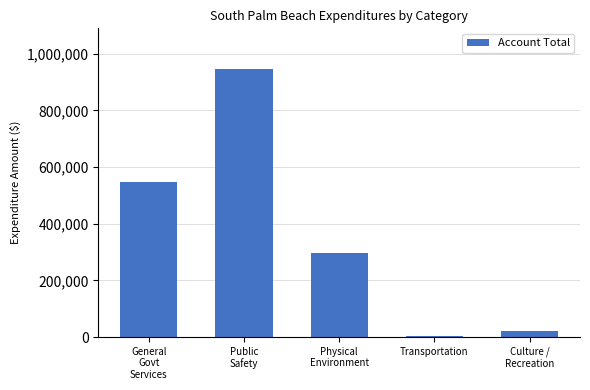

What is the maximum value shown in the chart?

947839